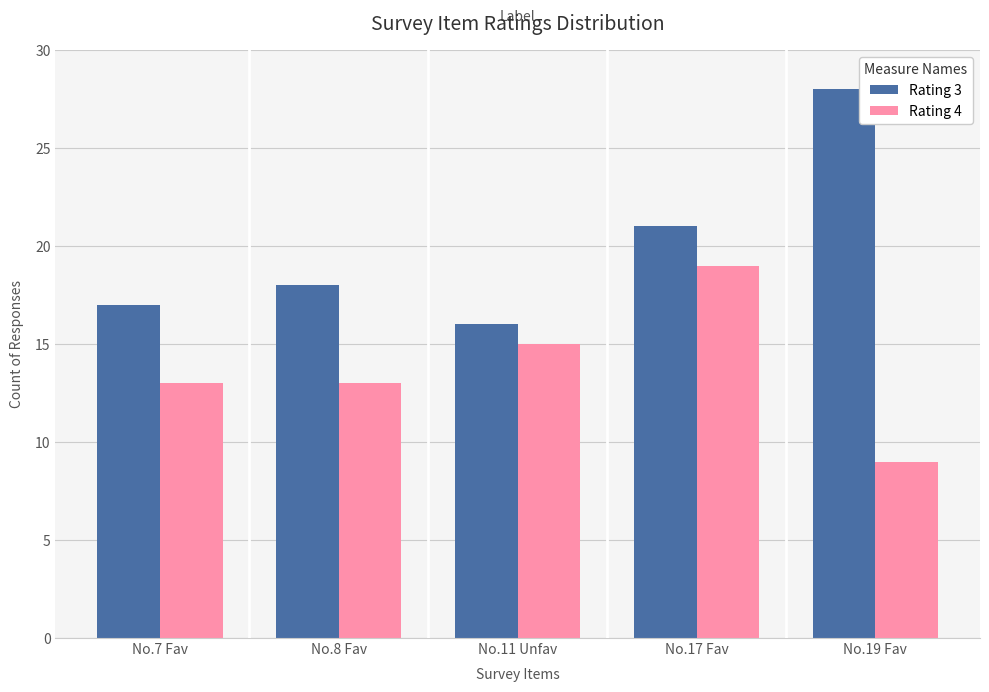

Rank the series at No.8 Fav from highest to lowest value.

Rating 3, Rating 4